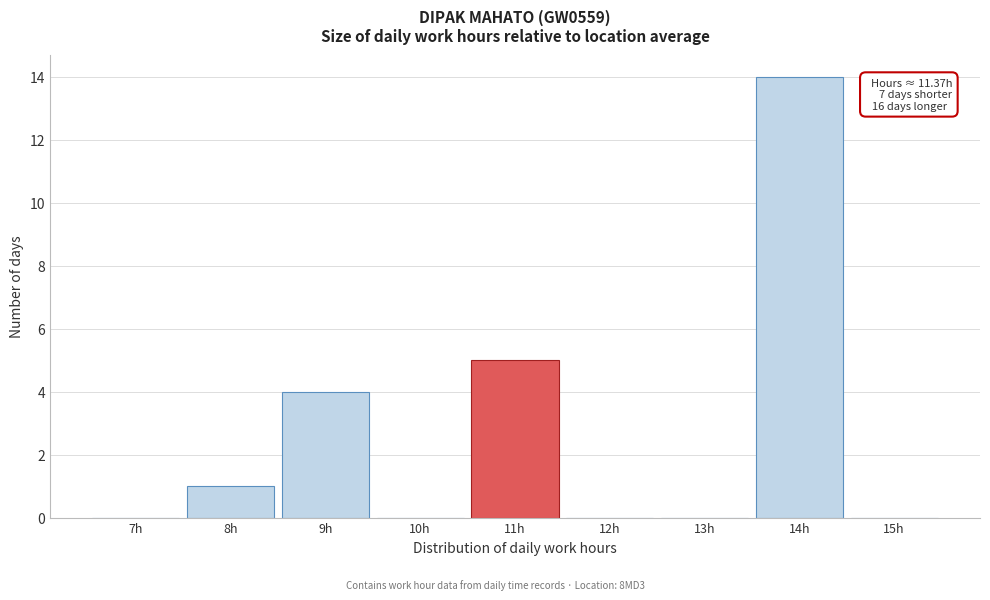

Reading right to left, extract all data points from this chart.

15h=0	14h=14	13h=0	12h=0	11h=5	10h=0	9h=4	8h=1	7h=0